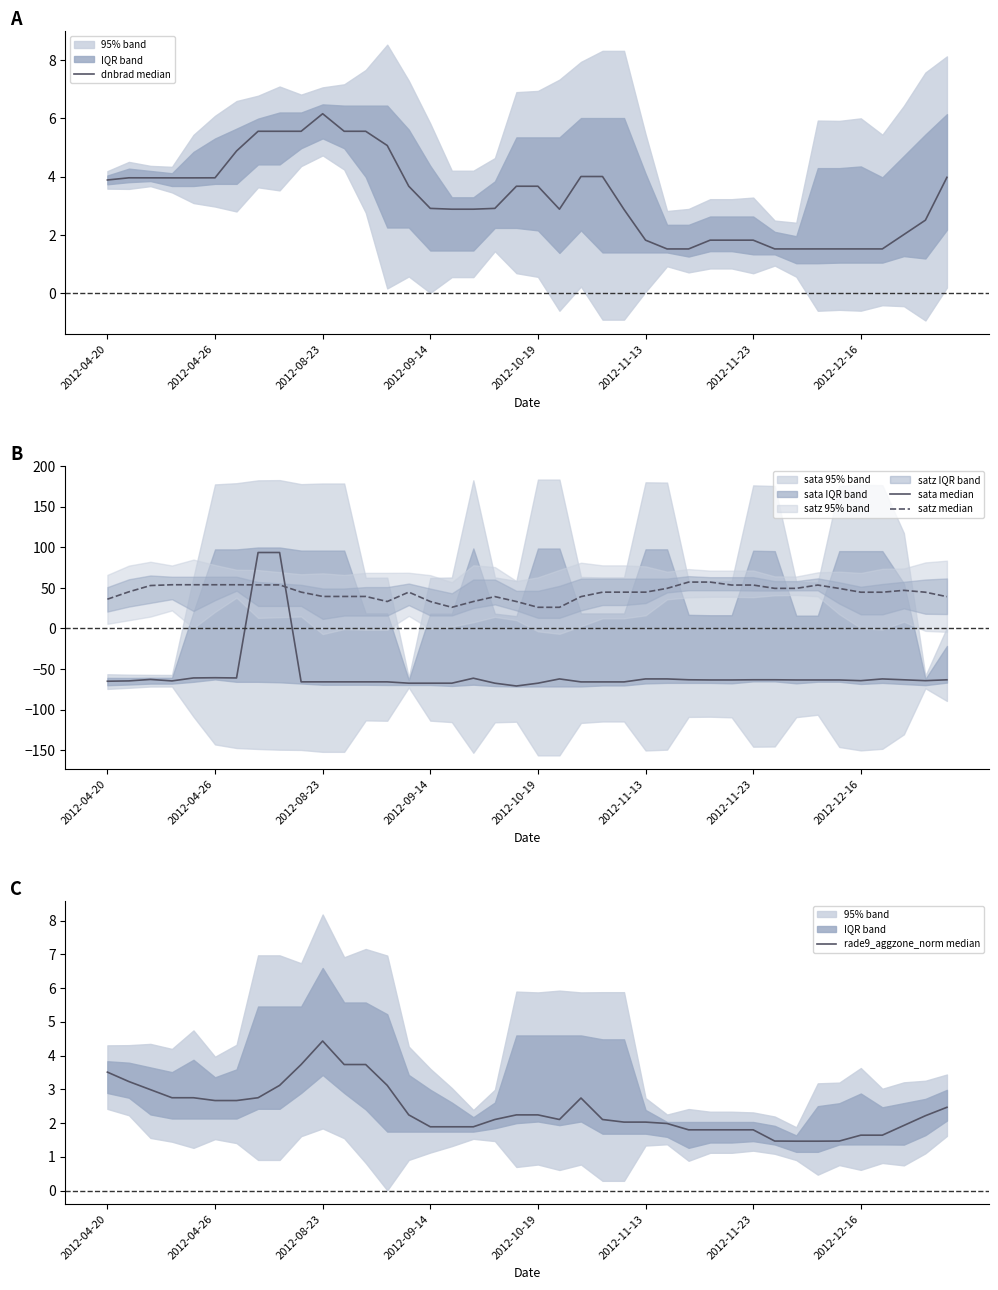

Rank the categories by satz median value from highest to lowest.

27, 28, 2012-09-14, 2012-10-19, 2012-11-13, 2012-11-23, 2012-12-16, 8, 29, 30, 33, 2012-08-23, 26, 31, 32, 34, 37, 2012-04-26, 9, 14, 23, 24, 25, 35, 36, 38, 10, 11, 12, 18, 22, 39, 2012-04-20, 13, 15, 17, 19, 16, 20, 21